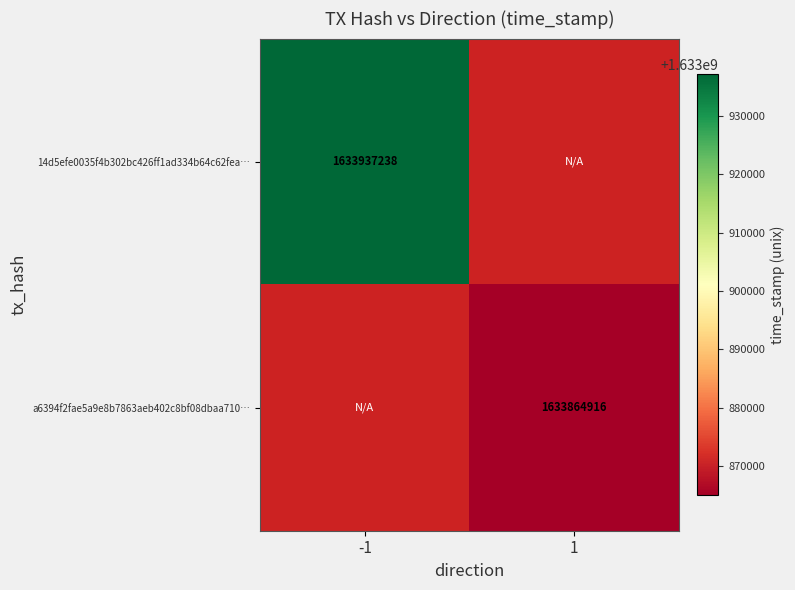

True or false: a6394f2fae5a9e8b7863aeb402c8bf08dbaa710… has a value of 558316661 at 1.

False